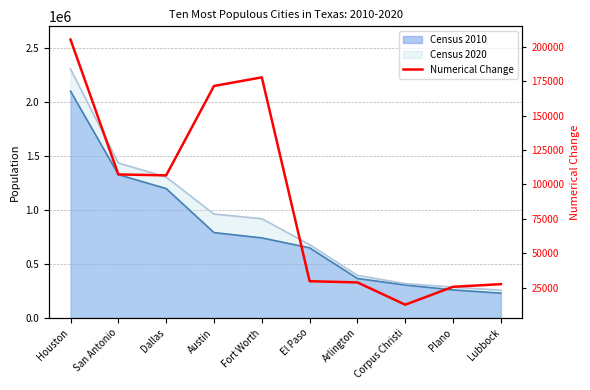

Reading left to right, what are all the values shown in this chart?

205129	107218	106563	171465	177709	29694	28828	12648	25653	27568